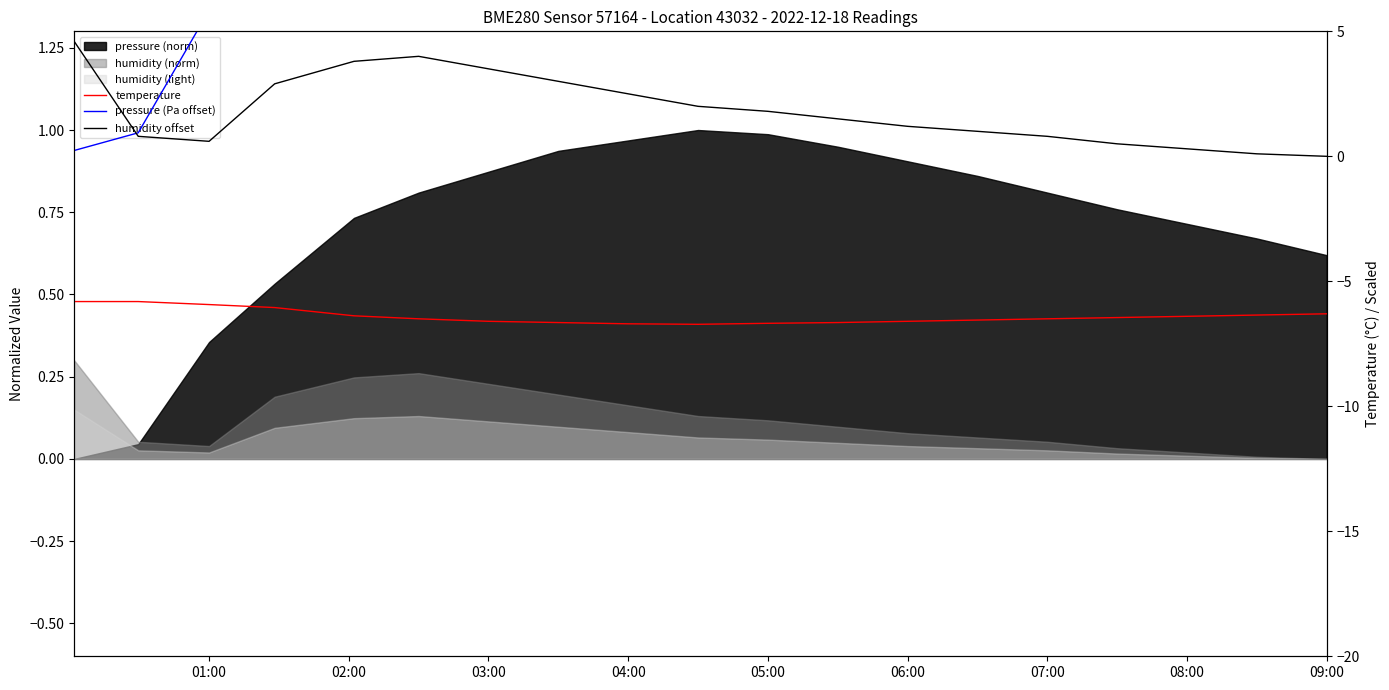

What is the average value of the humidity offset series?

1.8